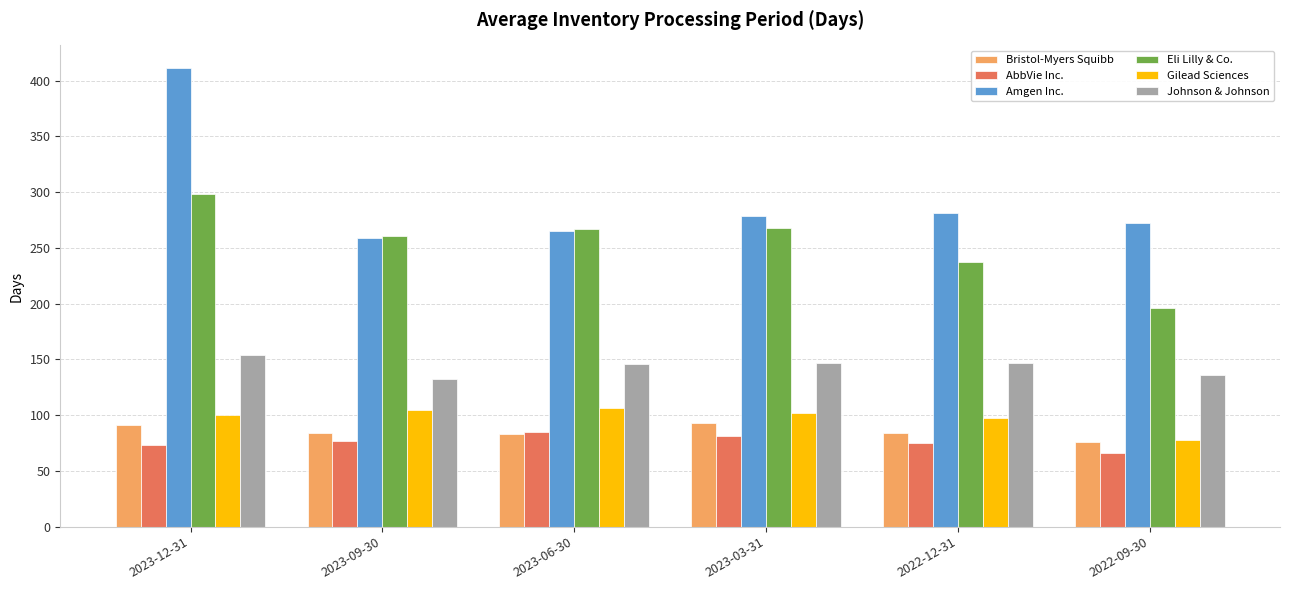

Which series has the largest total across all categories?

Amgen Inc.